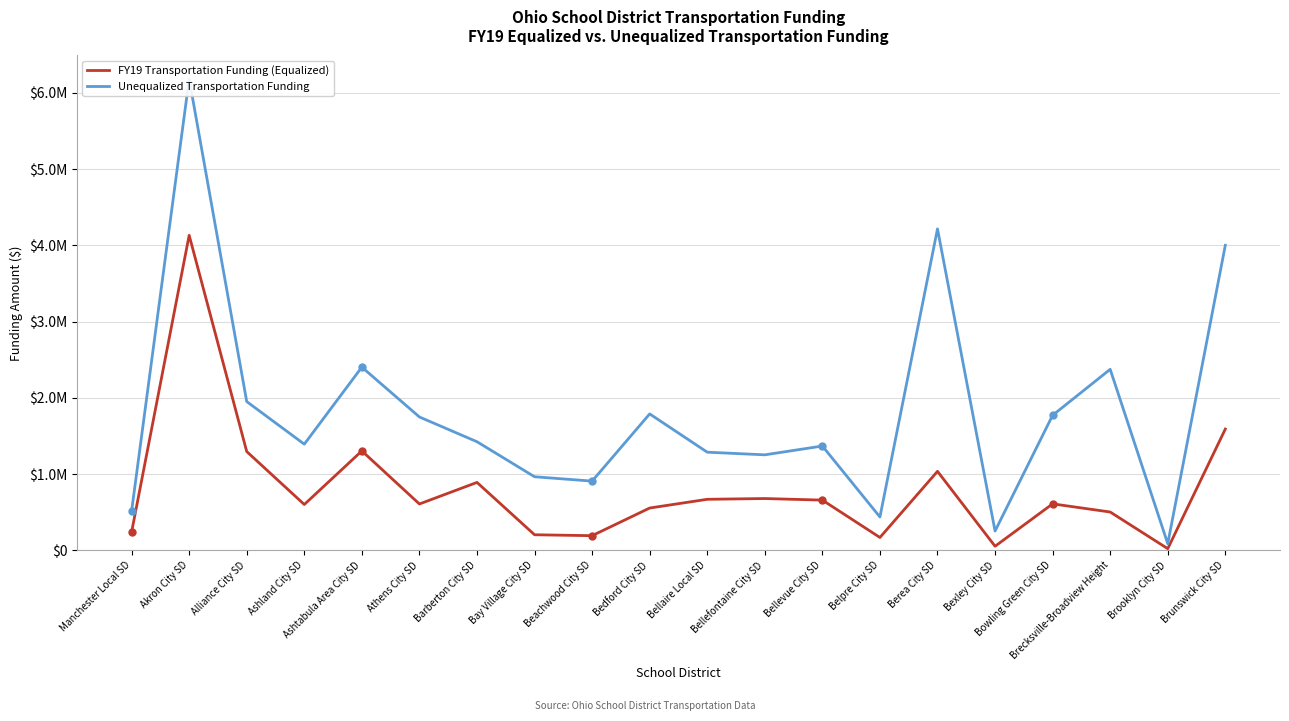

True or false: Unequalized Transportation Funding and FY19 Transportation Funding (Equalized) cross at least once.

False